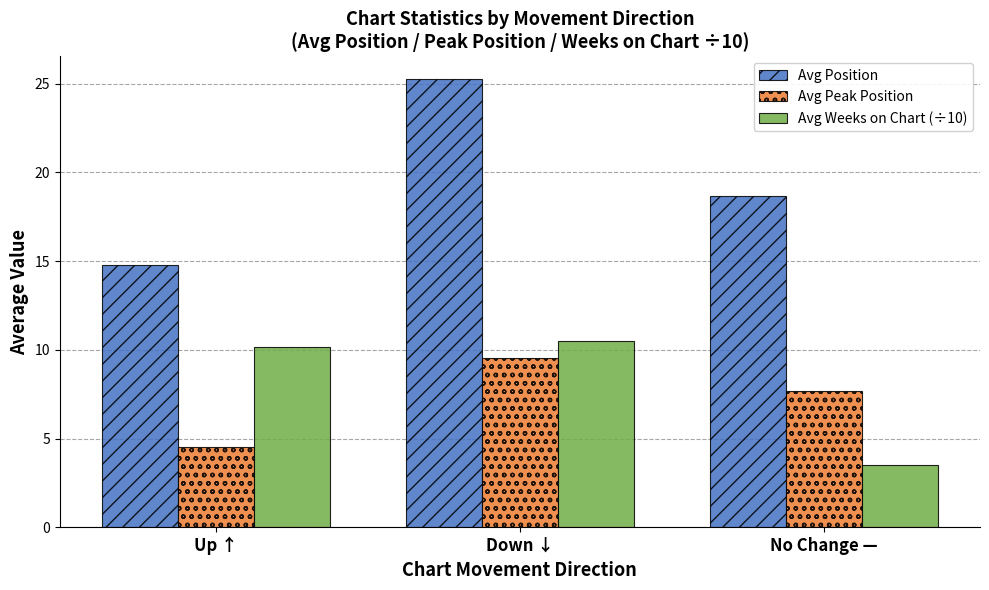

What is the label of the 2nd bar from the right?

Down ↓